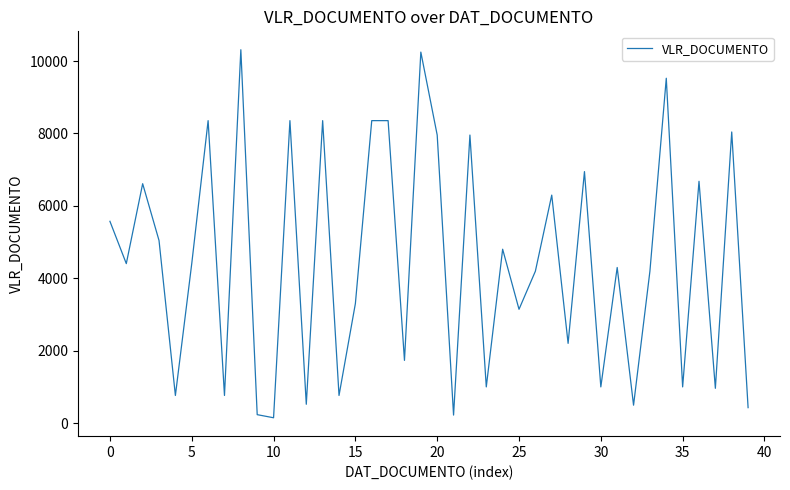

Is this an area chart (filled region under the line)?

No